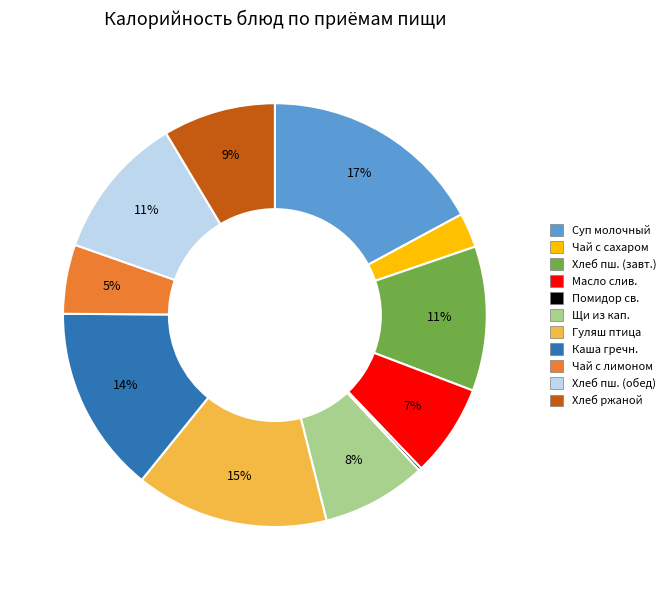

Is there any slice that represents more than half of the pie?

No